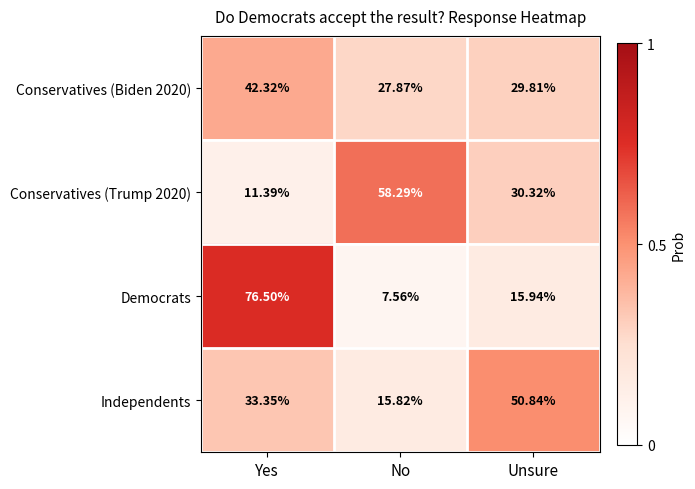

At which label does Independents first exceed 33?

Yes